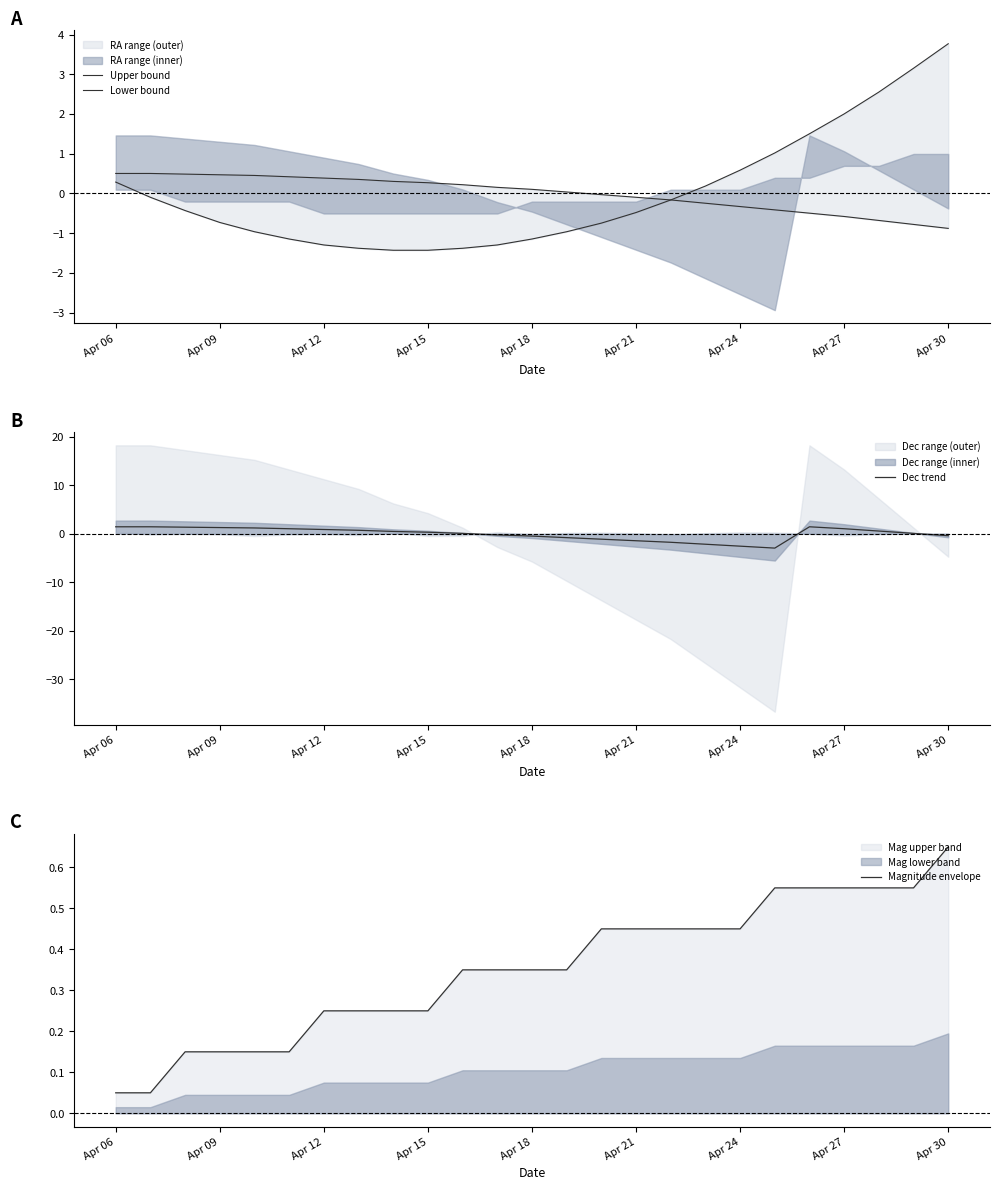

At how many categories does at least one series exceed 0?

25